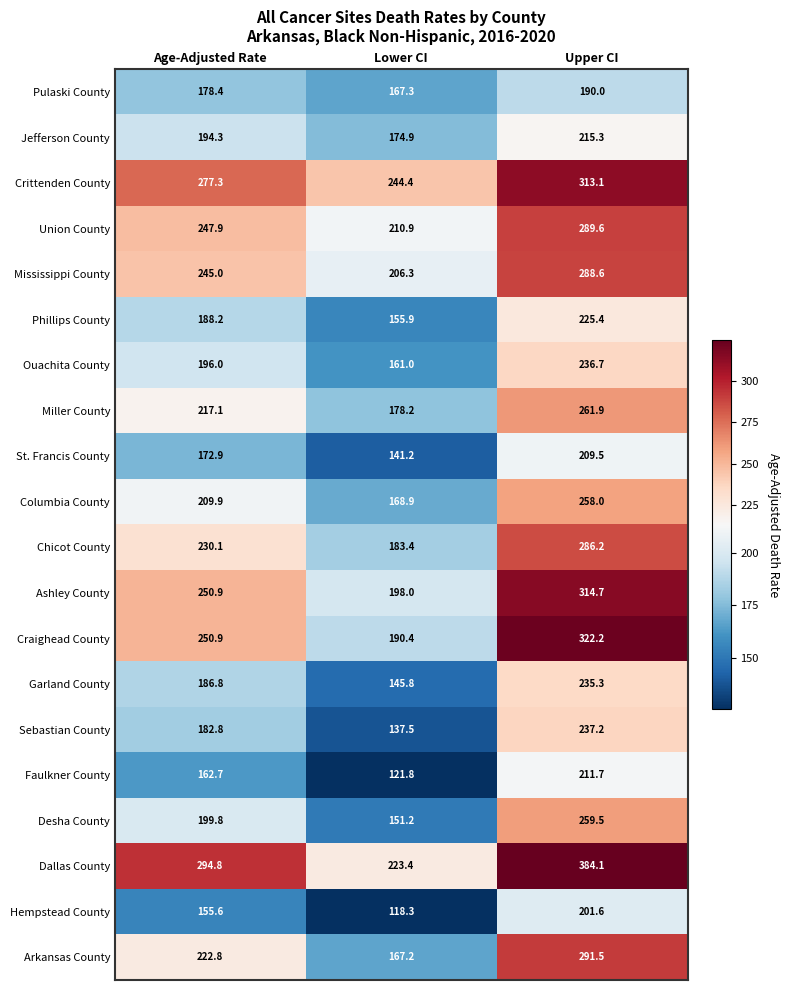

Which series has the largest range (max minus min)?

Dallas County